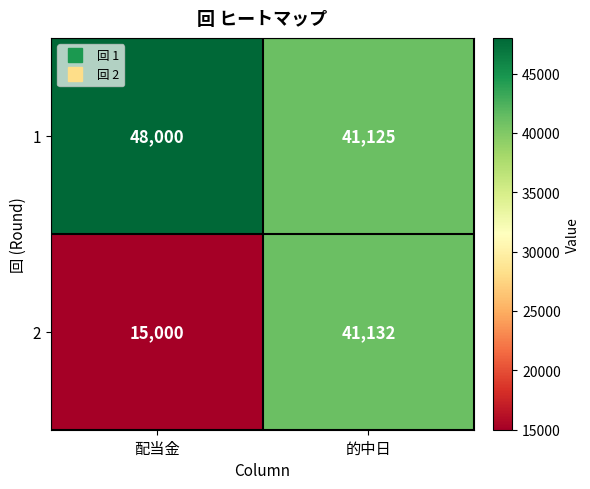

What is the sum of the 2 values at 的中日 and 配当金?

56132